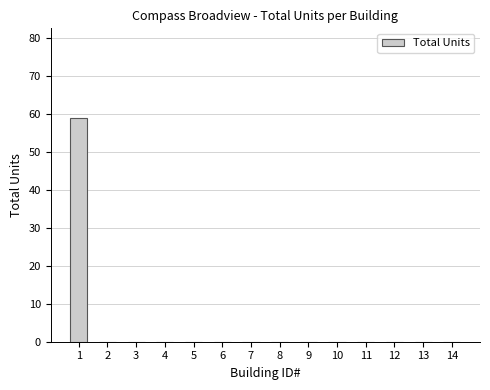

Reading left to right, extract all data points from this chart.

59	0	0	0	0	0	0	0	0	0	0	0	0	0